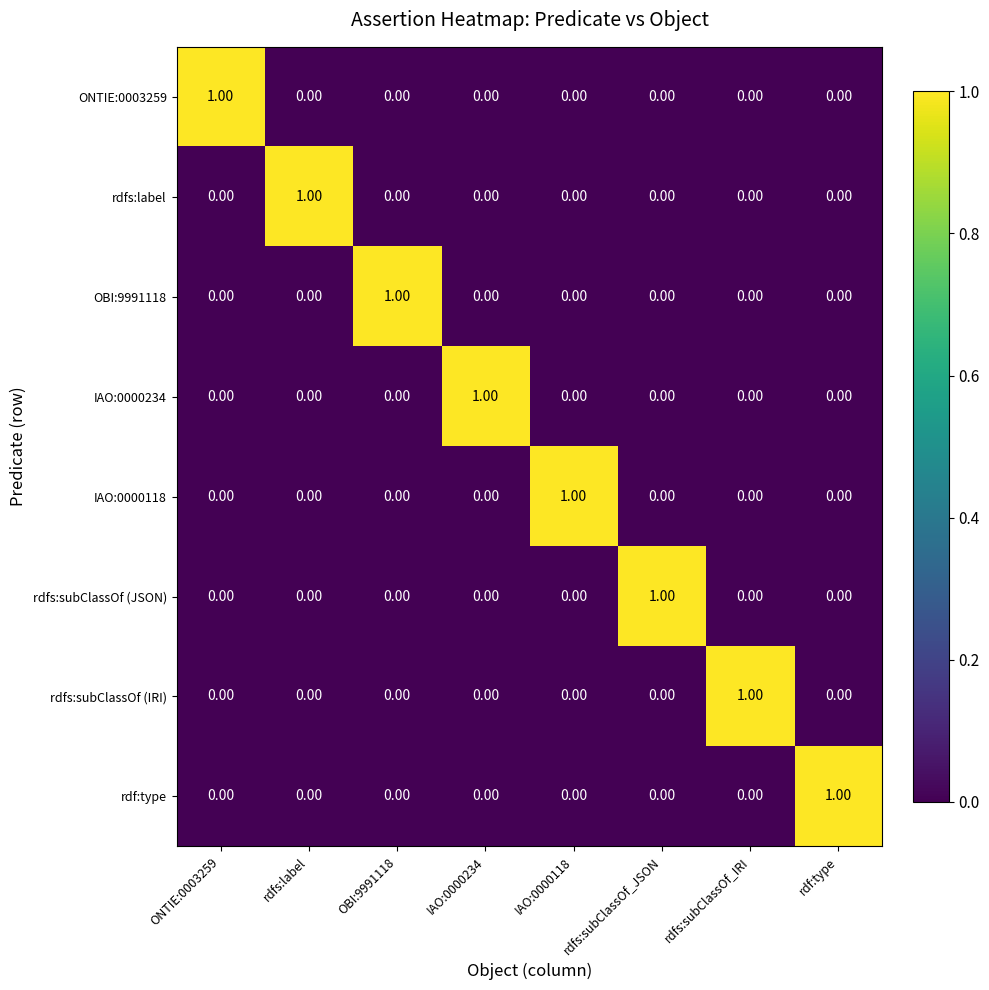

At how many categories does at least one series exceed 0?

8